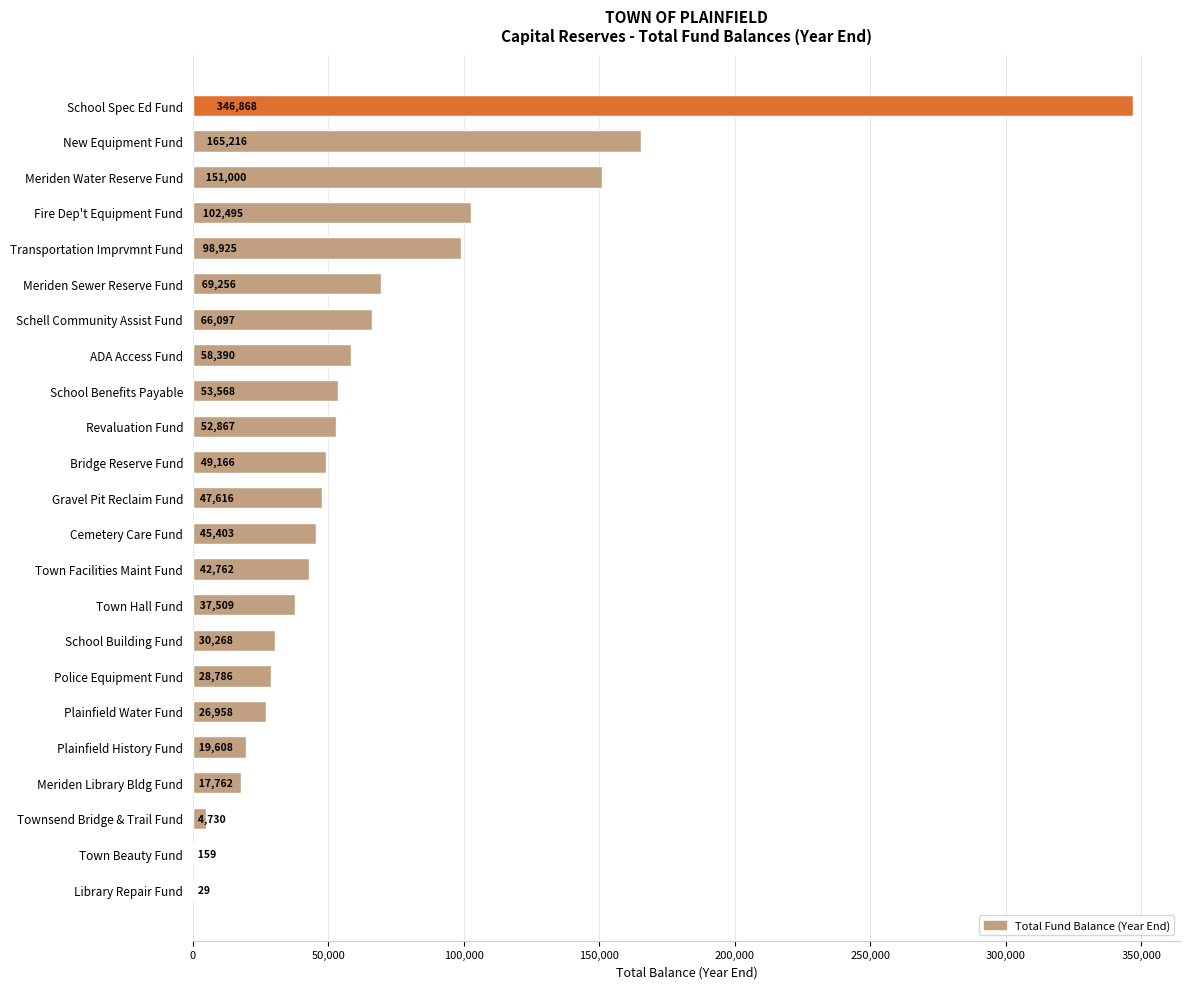

At which label is the value closest to 173448?

New Equipment Fund